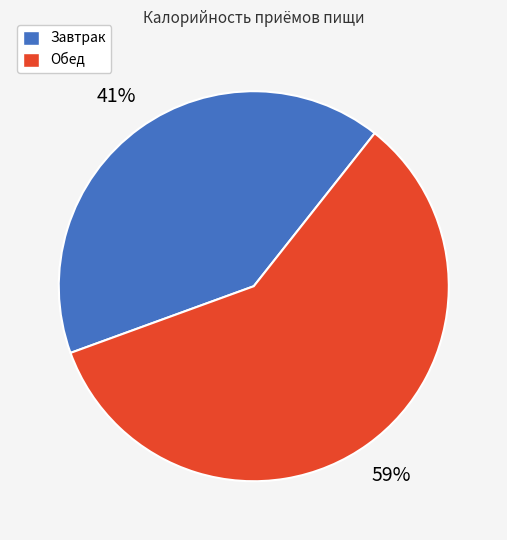

To the nearest percent, what percentage of the pie is Обед?

59%